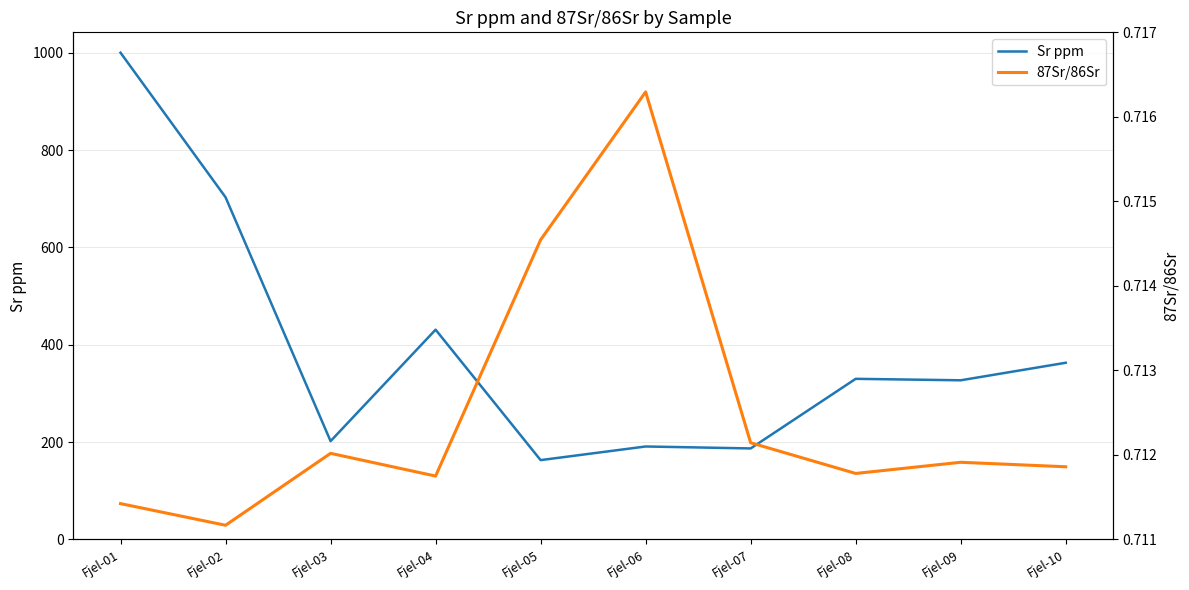

Is it true that 87Sr/86Sr equals 0.3 at Fjel-07?

False